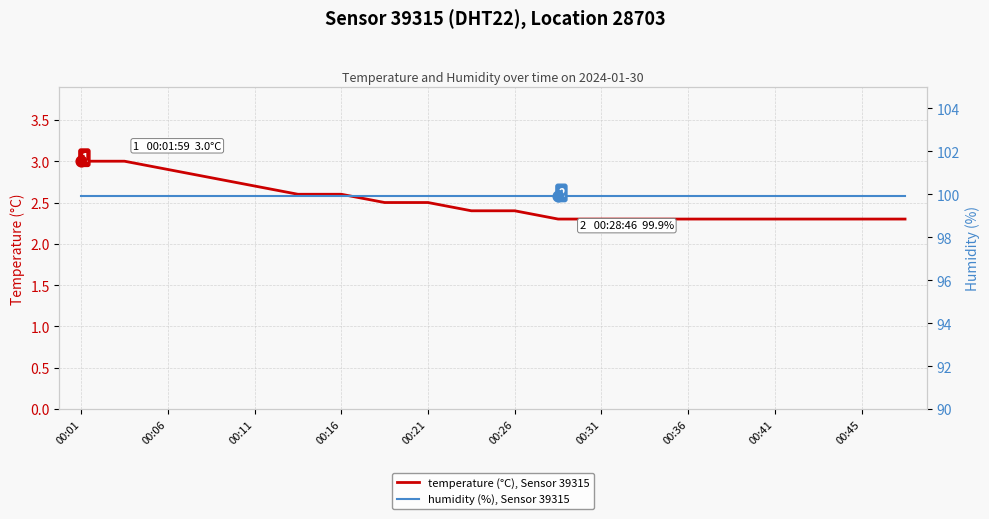

Which series has the largest total across all categories?

humidity (%), Sensor 39315